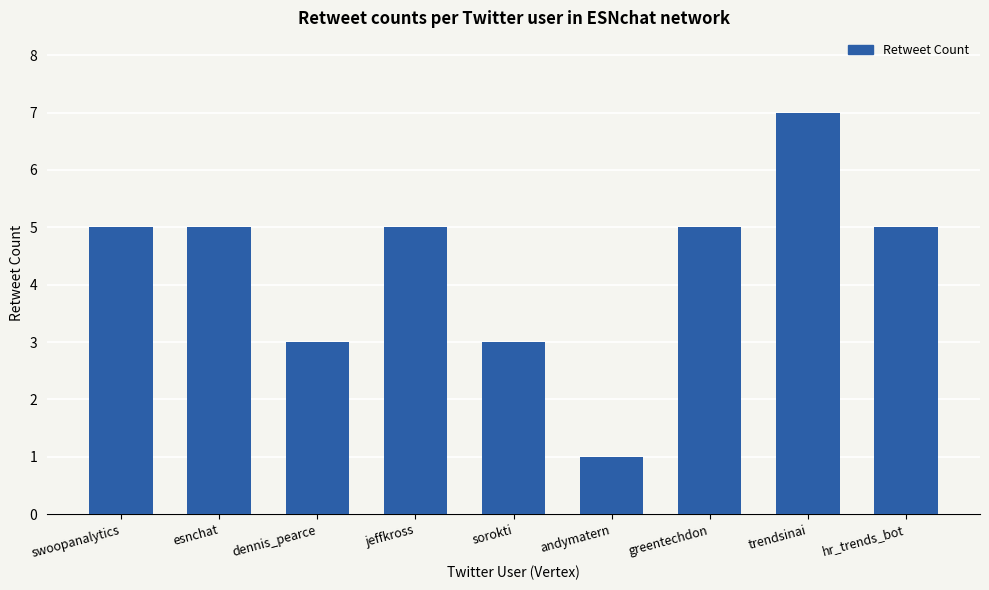

Which category has the highest value across all series?

trendsinai